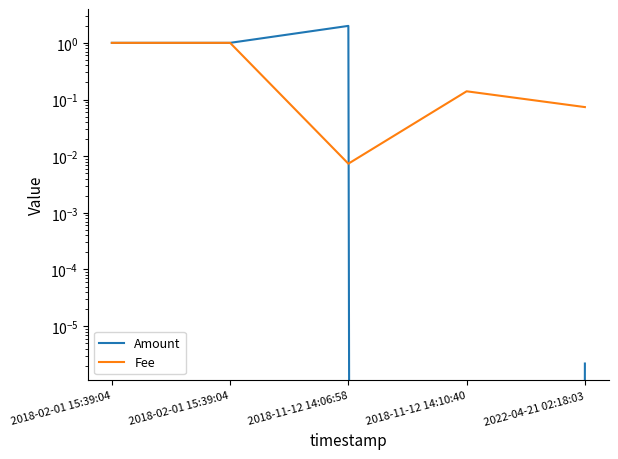

The value of Amount at 2018-11-12 14:10:40 is -1.1. True or false?

False